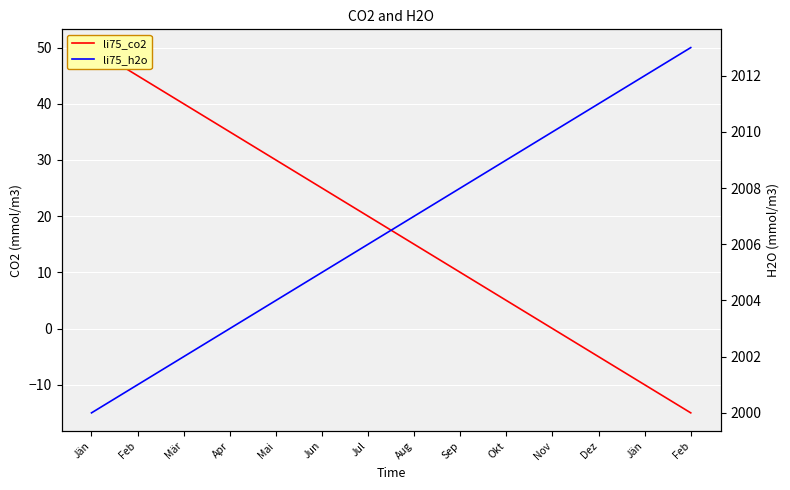

What are all the series names shown in the legend?

li75_co2, li75_h2o